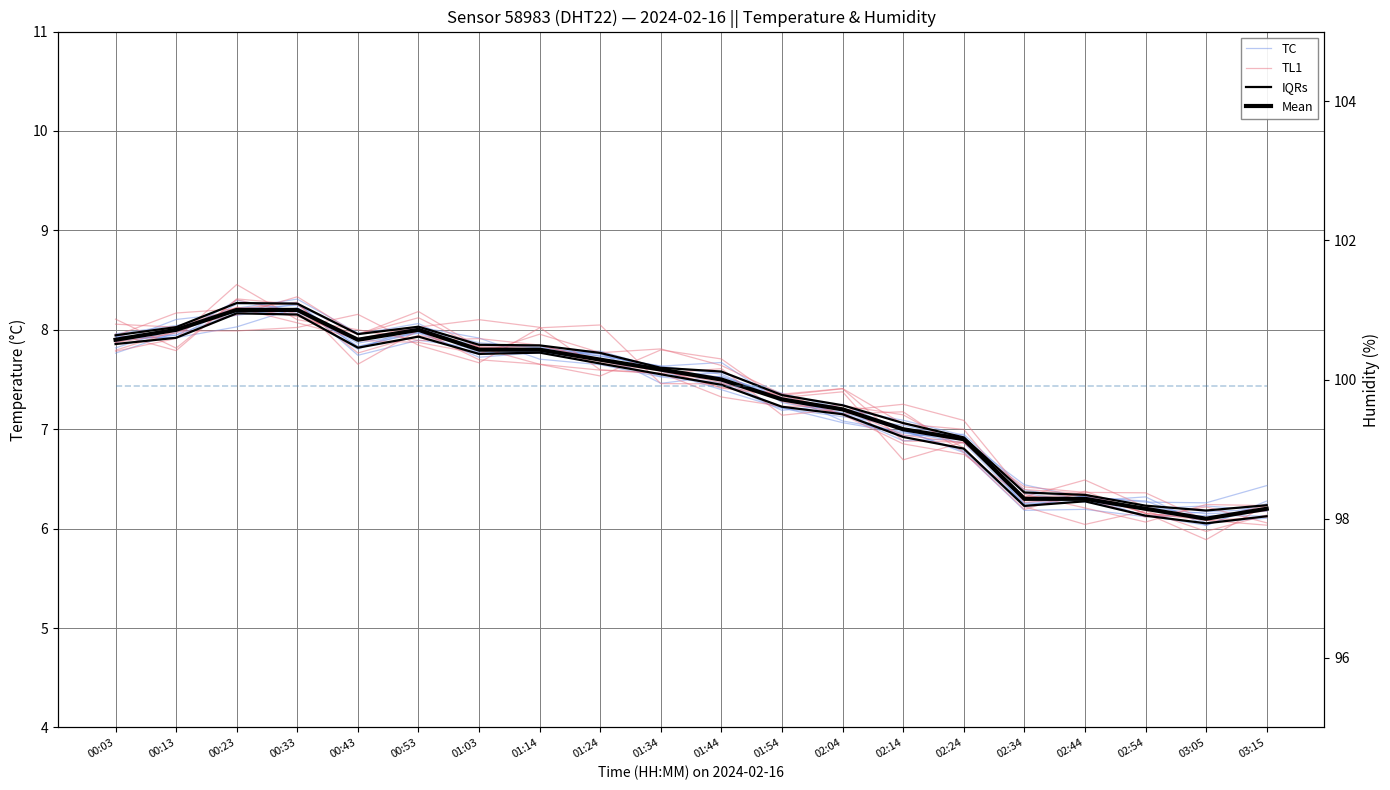

What is the label of the 7th point from the right?

02:14